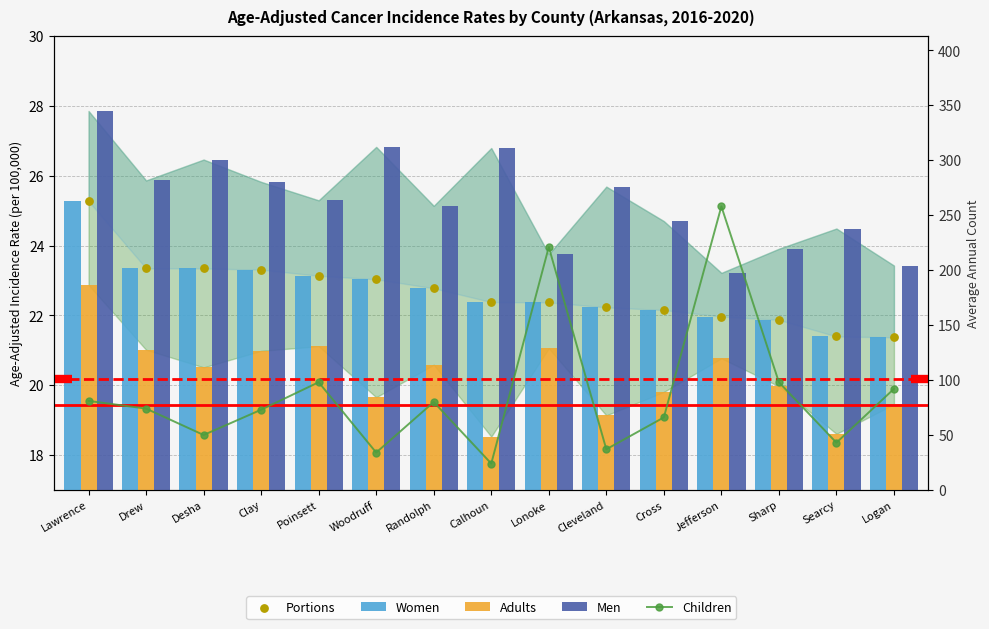

What are all the series names shown in the legend?

Women, Adults, Men, Portions, Children